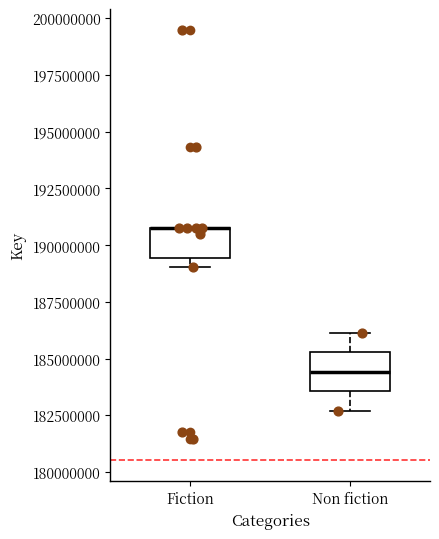

Reading left to right, read every box against the y-axis: the position of its median line, the range the box covers, and the ends of its whiskers. The values are not printed on the chart, so give them approximately, as read against the axis.

Fiction: median 191000000 (drawn on the box's upper edge), box 189500000 to 191000000, whiskers 189000000 to 191000000
Non fiction: median 184500000, box 183500000 to 185500000, whiskers 182500000 to 186000000